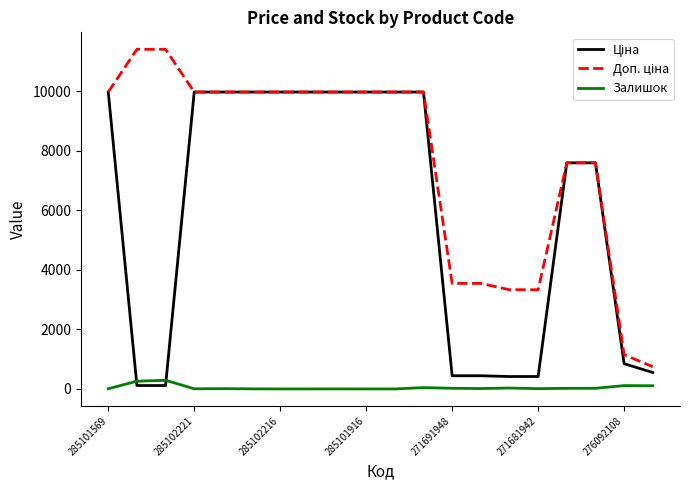

What is the maximum value for Залишок?

290.0